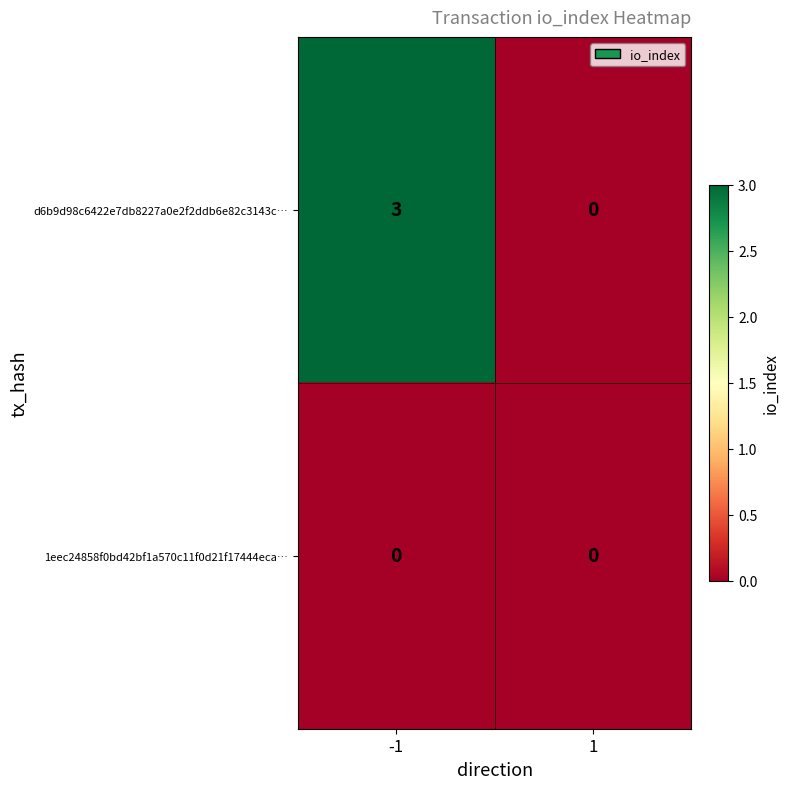

The value of d6b9d98c6422e7db8227a0e2f2ddb6e82c3143c… at 1 is 0. True or false?

True